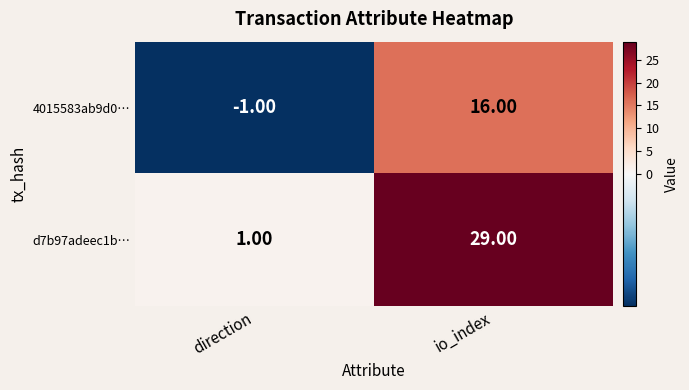

At which category is the sum across all series the highest?

io_index